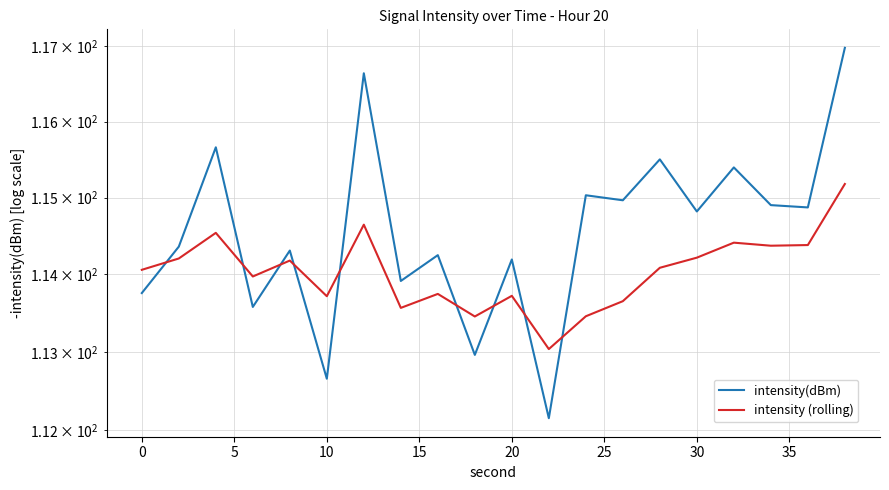

How many lines are shown in the chart?

2